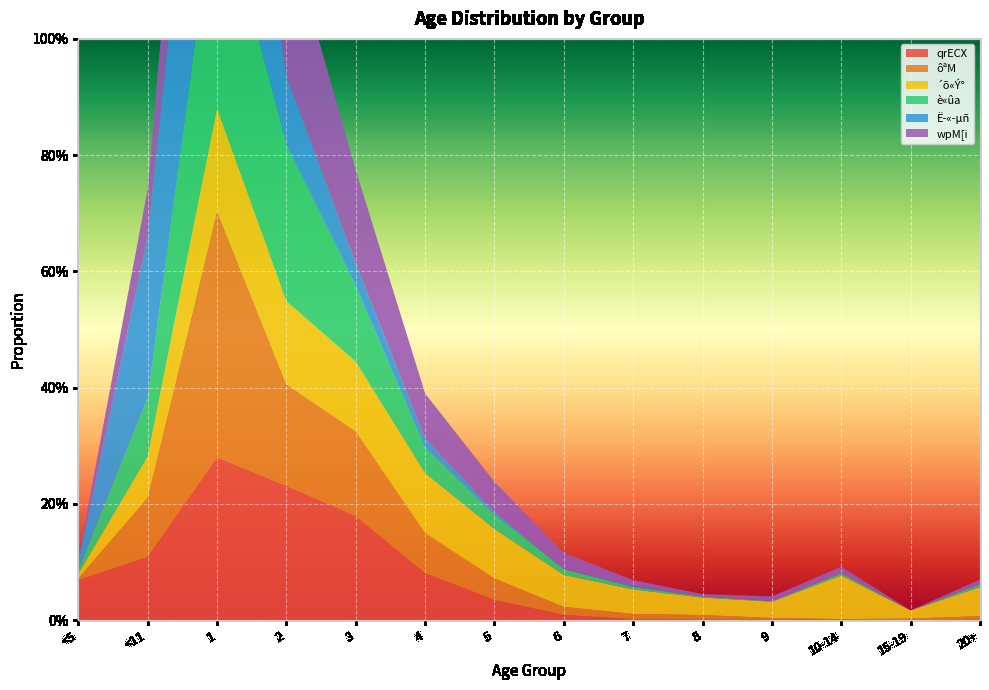

Reading right to left, transcribe all the data shown in this chart.

qrECX: 0.0	0.0	0.0	0.0	0.0	0.0	0.0	0.0	0.1	0.2	0.2	0.3	0.1	0.1
ôªM: 0.0	0.0	0.0	0.0	0.0	0.0	0.0	0.0	0.1	0.1	0.2	0.4	0.1	0.0
´õ«Ý°: 0.1	0.0	0.1	0.0	0.0	0.0	0.1	0.1	0.1	0.1	0.1	0.2	0.1	0.0
è«ûa: 0.0	0.0	0.0	0.0	0.0	0.0	0.0	0.0	0.0	0.1	0.3	0.4	0.1	0.0
Ë­«­µñ: 0.0	0.0	0.0	0.0	0.0	0.0	0.0	0.0	0.0	0.0	0.1	0.5	0.3	0.0
wpM[i: 0.0	0.0	0.0	0.0	0.0	0.0	0.0	0.1	0.1	0.2	0.3	0.3	0.1	0.0